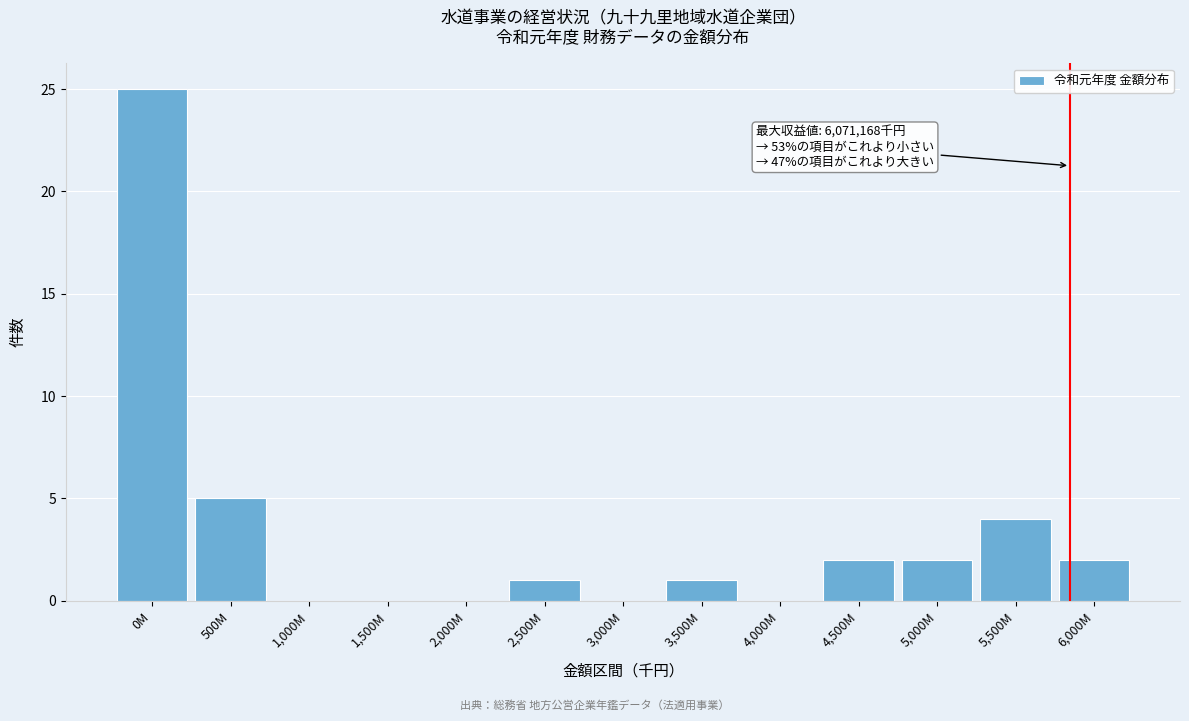

Reading left to right, list all the values displayed in this chart.

0M=25	500M=5	1,000M=0	1,500M=0	2,000M=0	2,500M=1	3,000M=0	3,500M=1	4,000M=0	4,500M=2	5,000M=2	5,500M=4	6,000M=2